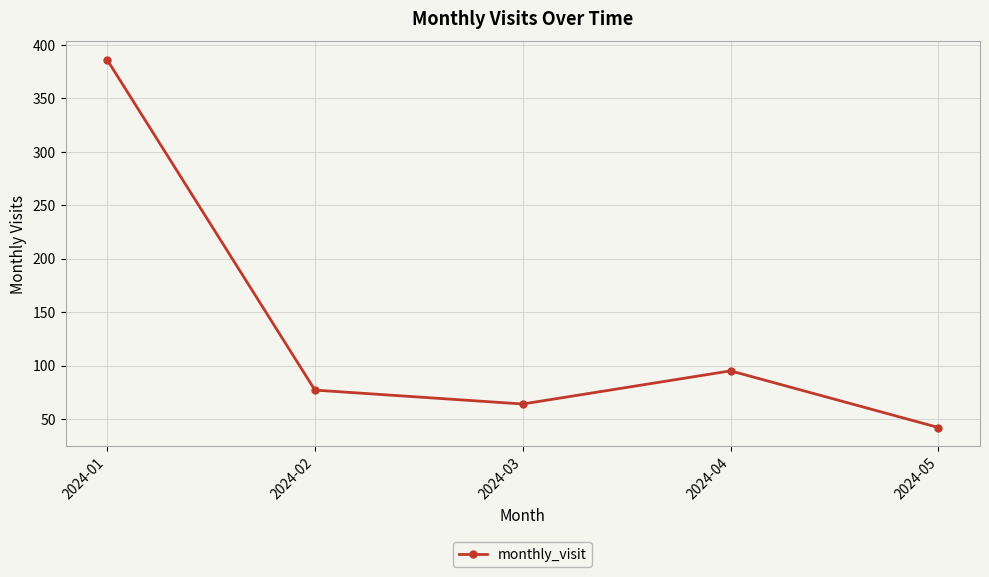

What is the value of the 5th point from the left?

42